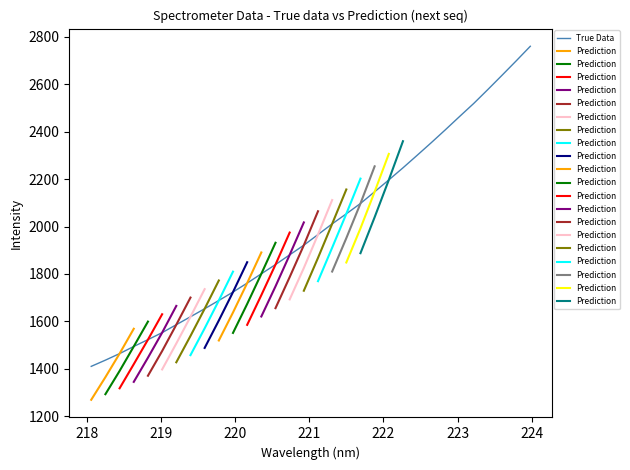

Does the chart display data point markers on the line(s)?

No